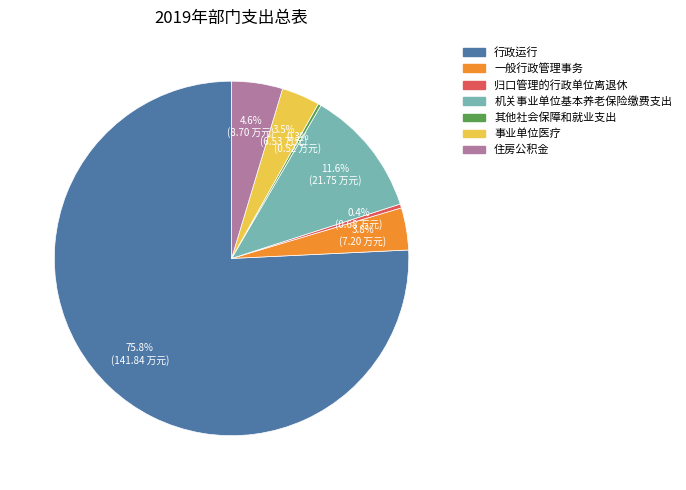

What portion of the pie excludes 事业单位医疗?

96.5%